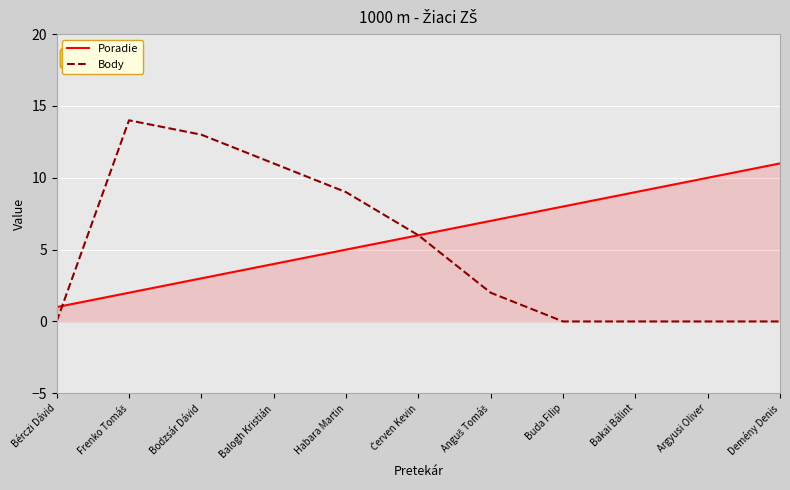

Which category has the lowest value in the Poradie series?

Bérczi Dávid